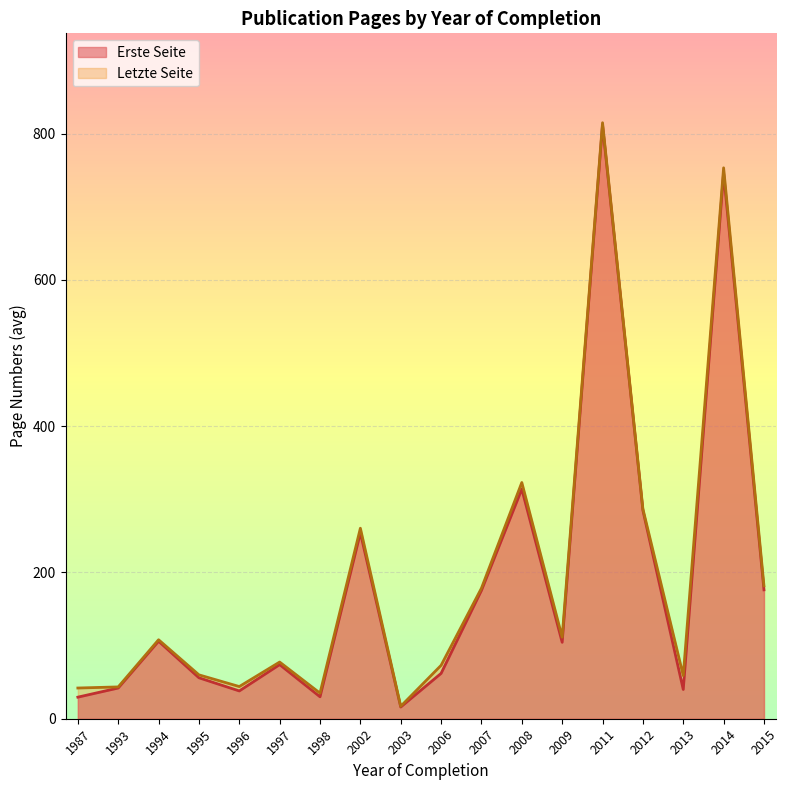

How many lines are shown in the chart?

2